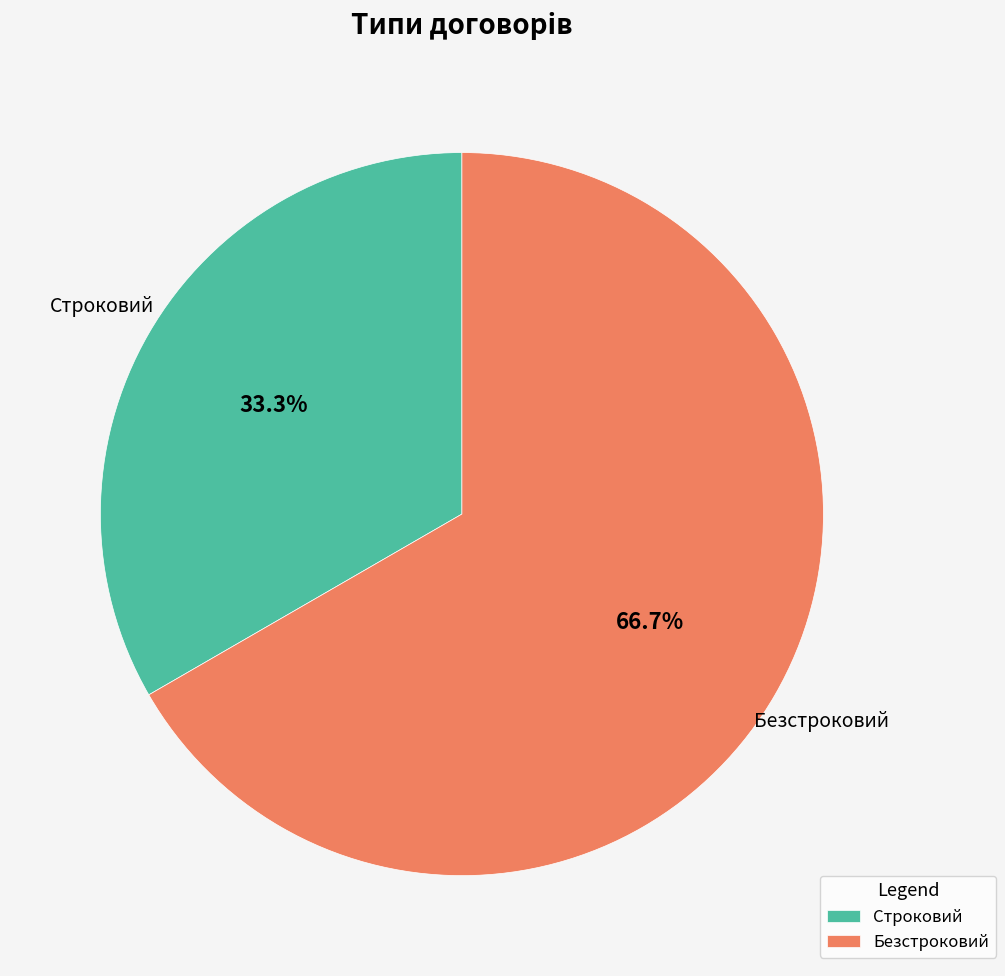

How many segments does this pie chart have?

2